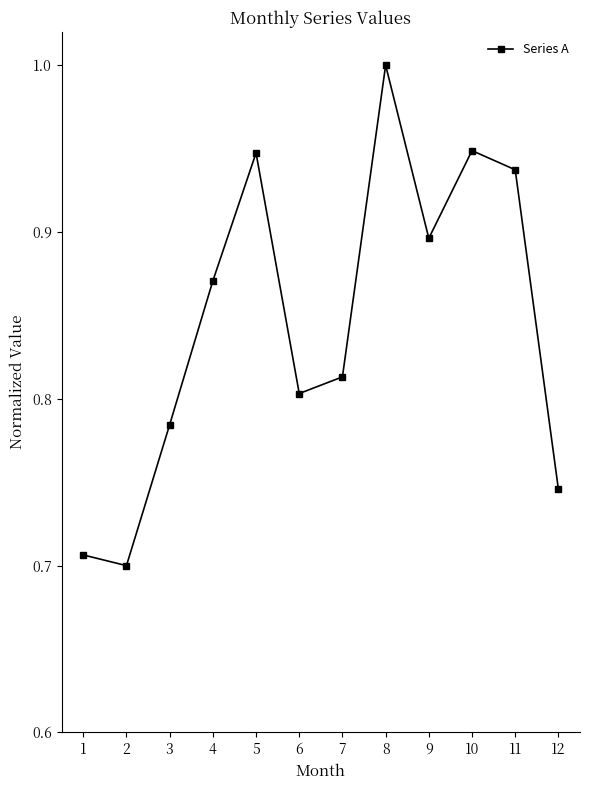

Count the values in the range 0 to 1.

12